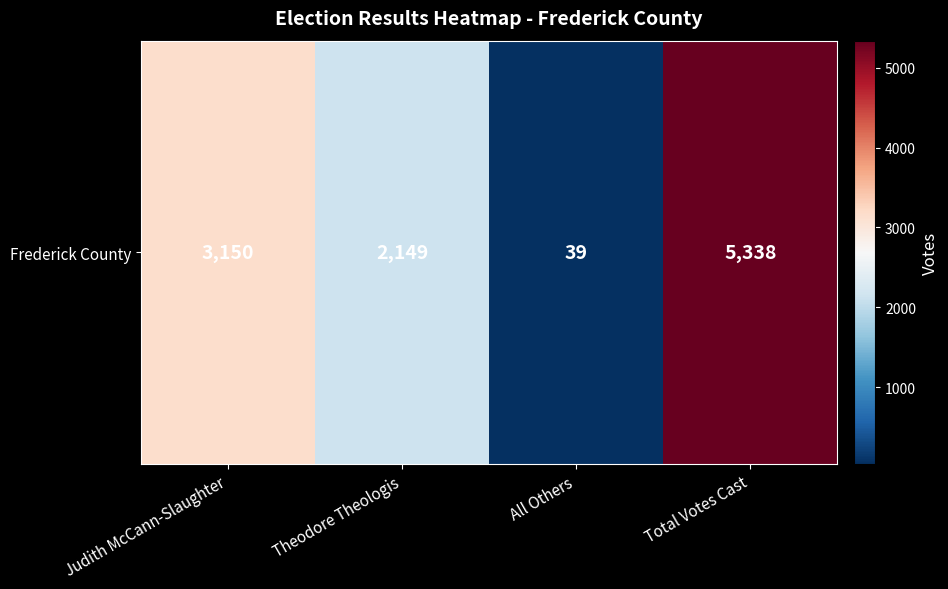

What is the change in value from Judith McCann-Slaughter to Theodore Theologis?

-1001